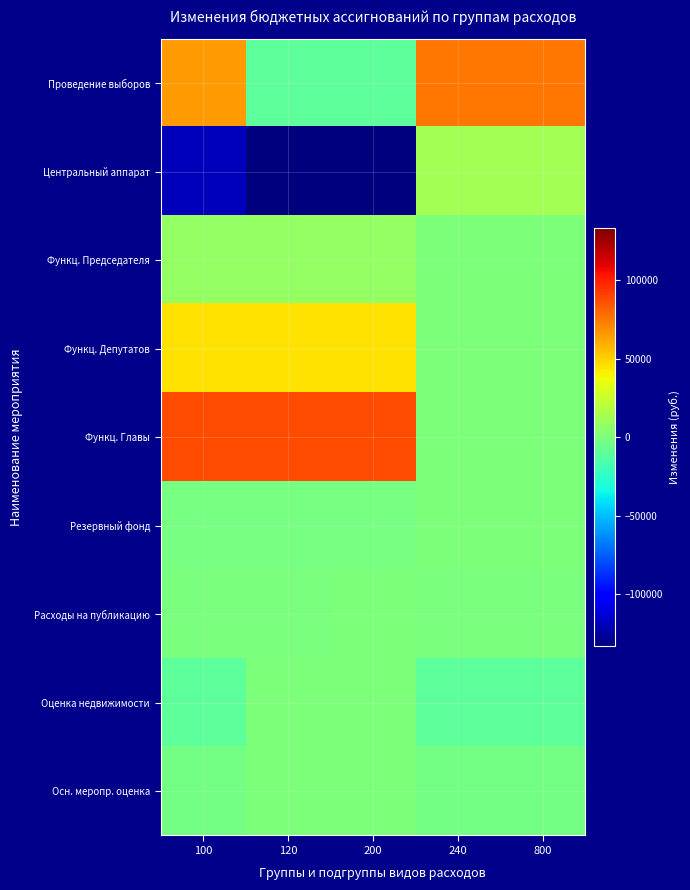

At which category is the sum across all series the highest?

240